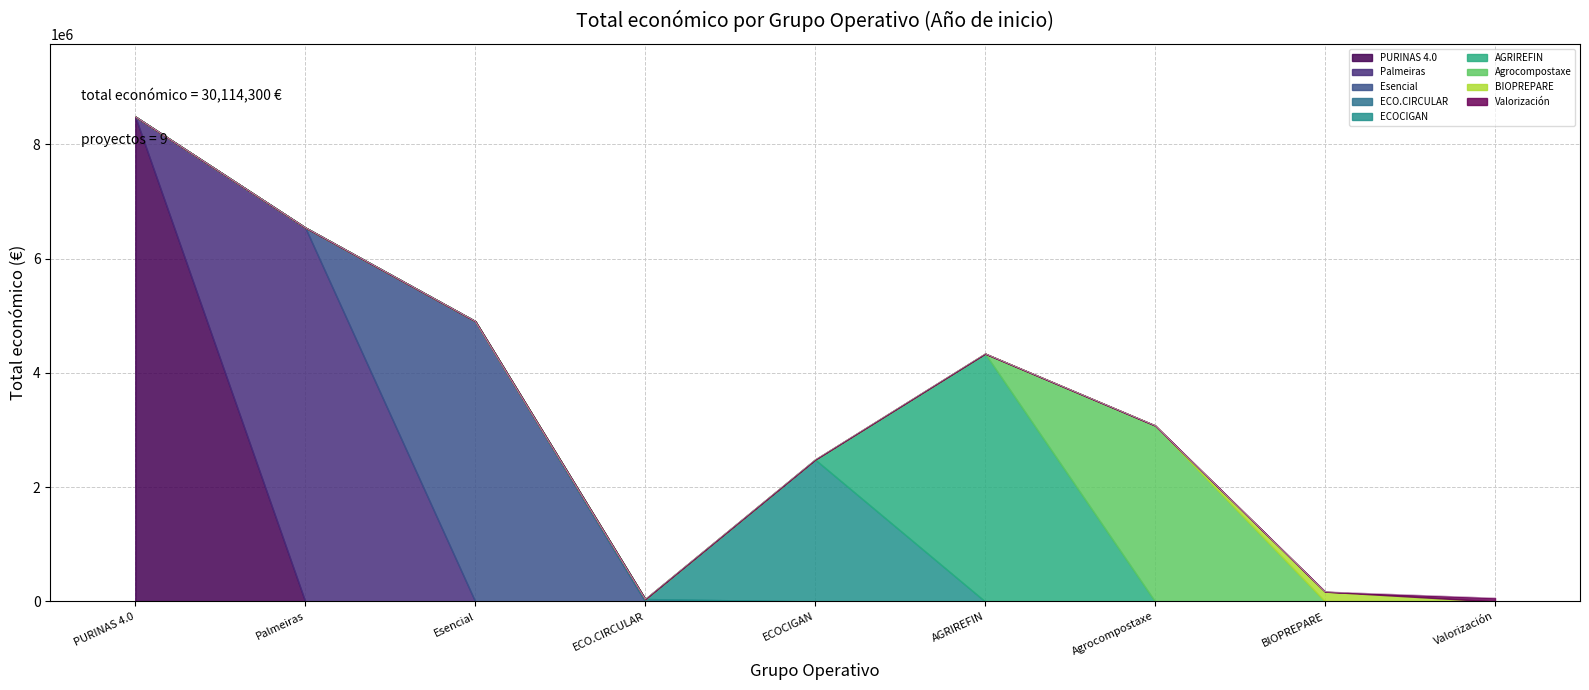

Which label corresponds to the largest value in the chart?

PURINAS 4.0